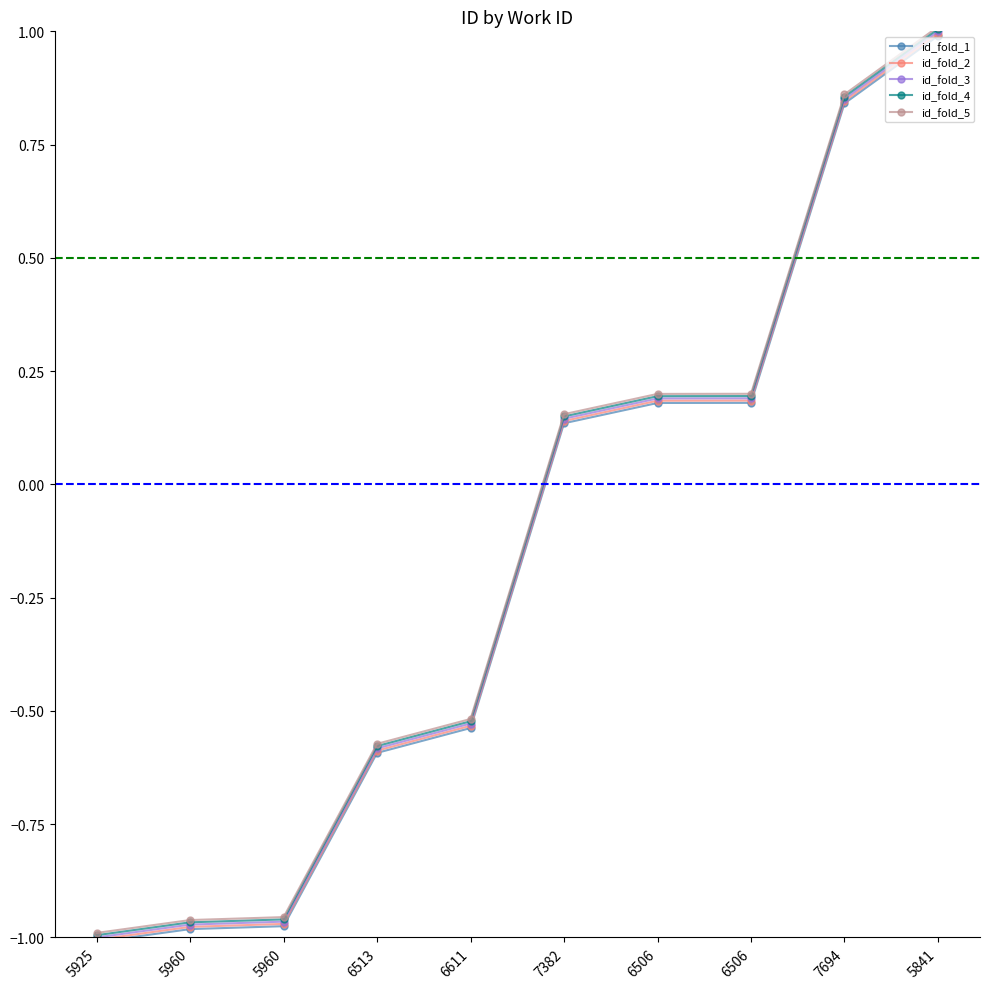

At how many categories does at least one series exceed 0?

5